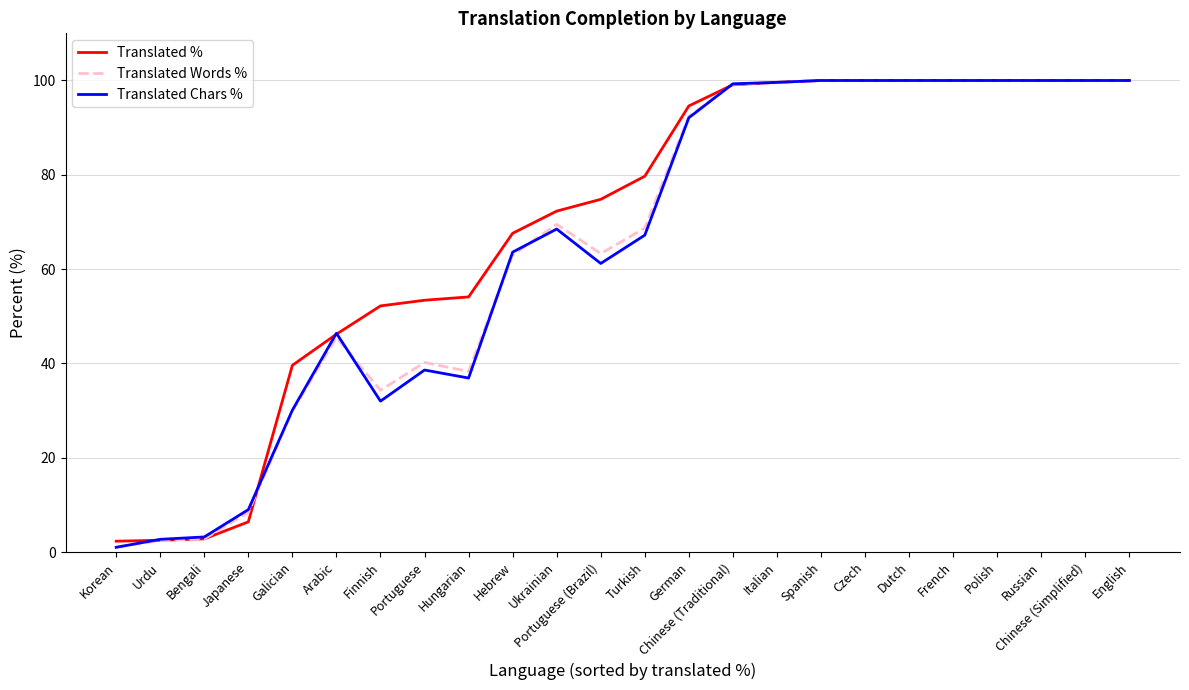

Is the value of Translated Words % at Hebrew greater than the value of Translated Chars % at Chinese (Simplified)?

No